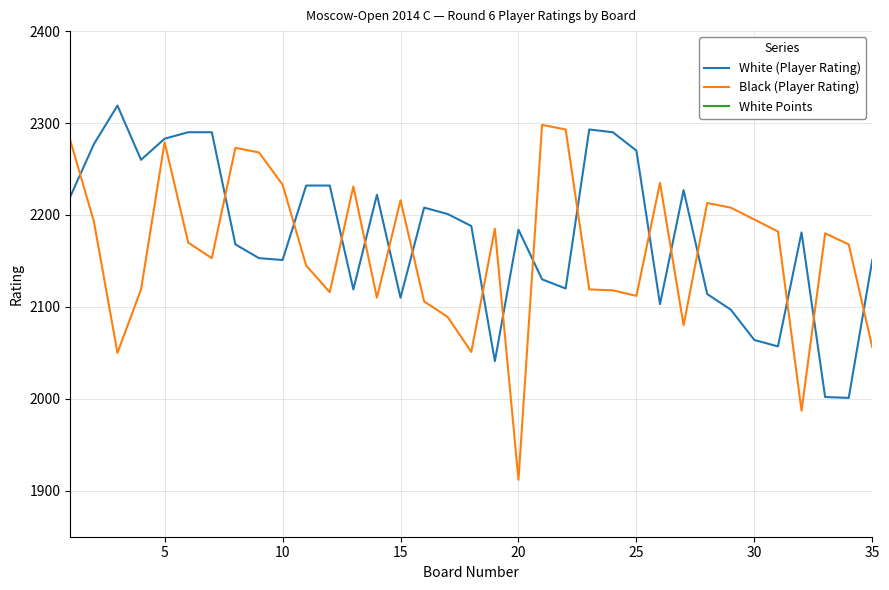

Which series has the largest total across all categories?

White (Player Rating)